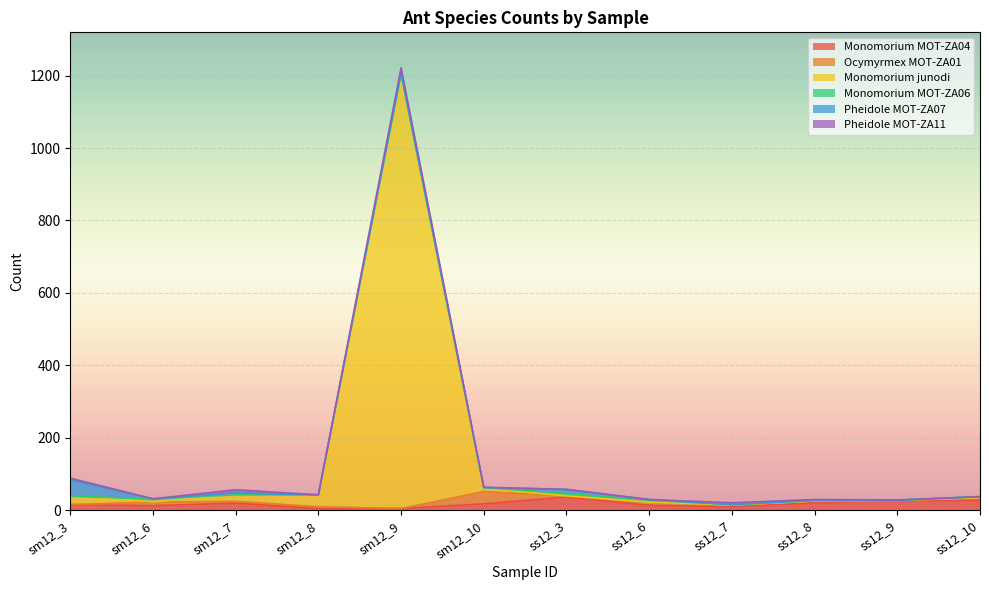

At which label is Pheidole MOT-ZA07 closest to 23?

ss12_3